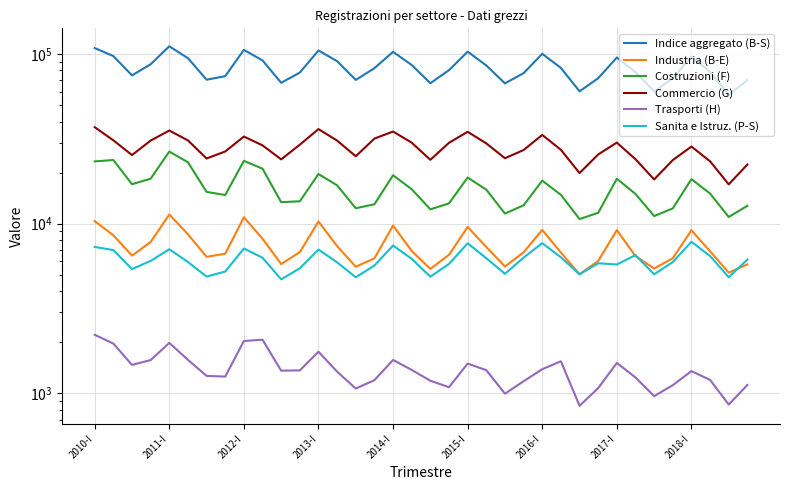

Count the number of data series in this chart.

6